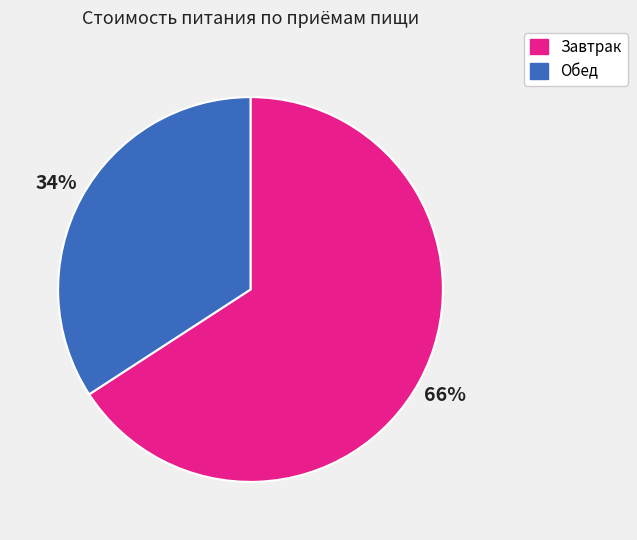

What is the ratio of the value at Обед to the value at Завтрак?

0.5